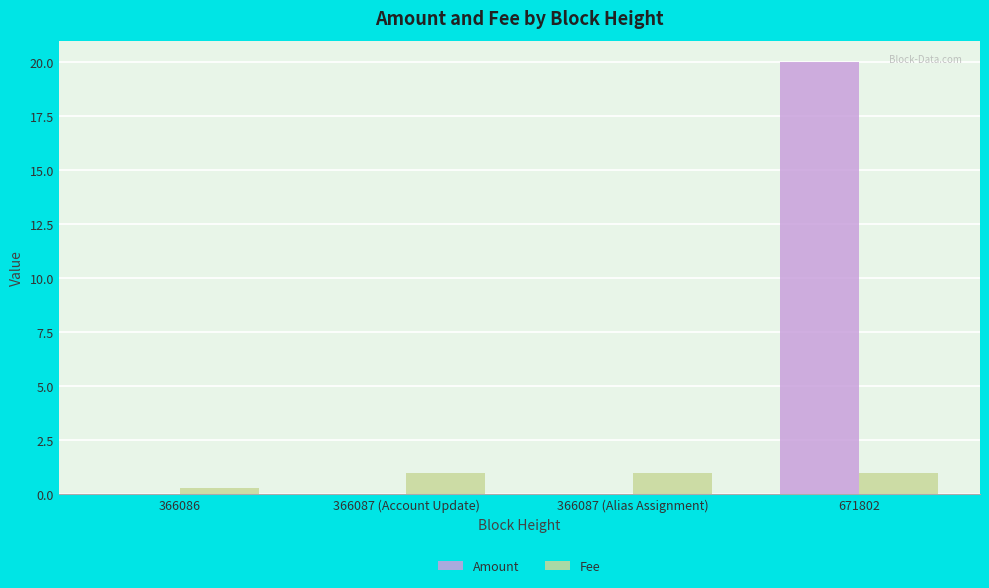

Count the number of categories in the chart.

4